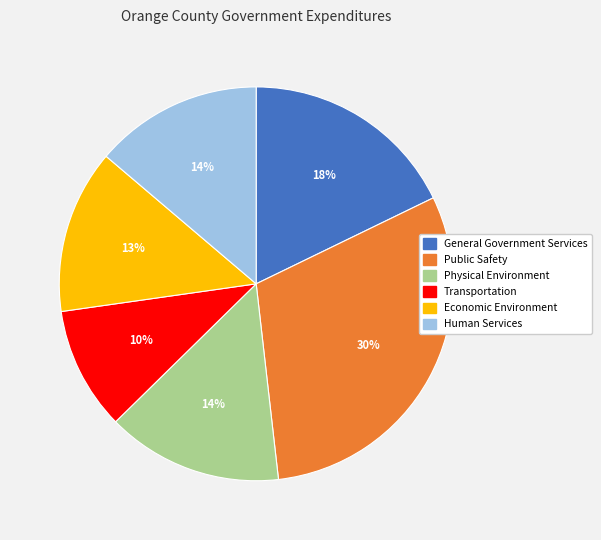

Which slice is the largest?

Public Safety